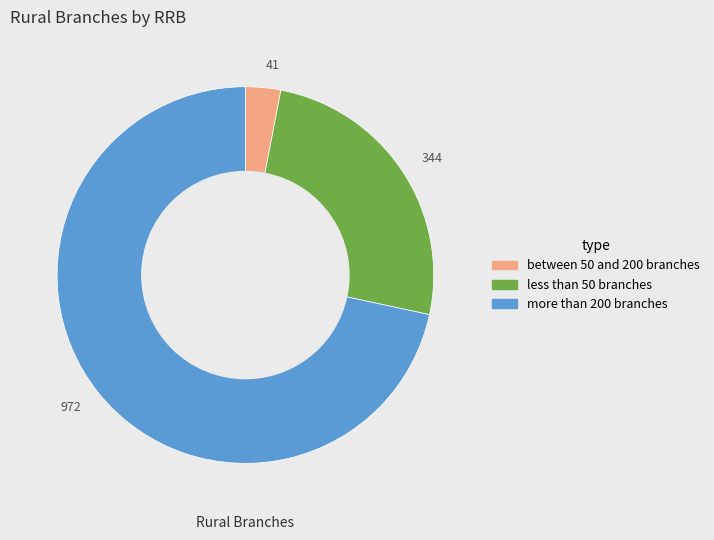

Is there a majority slice in this chart?

Yes